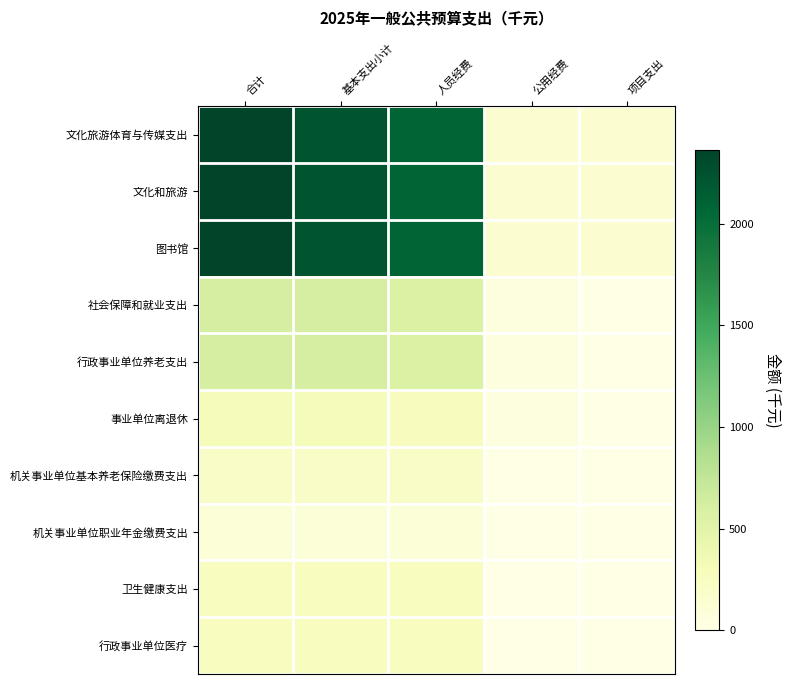

What is the difference between the highest and lowest values at 基本支出小计?

2117.6